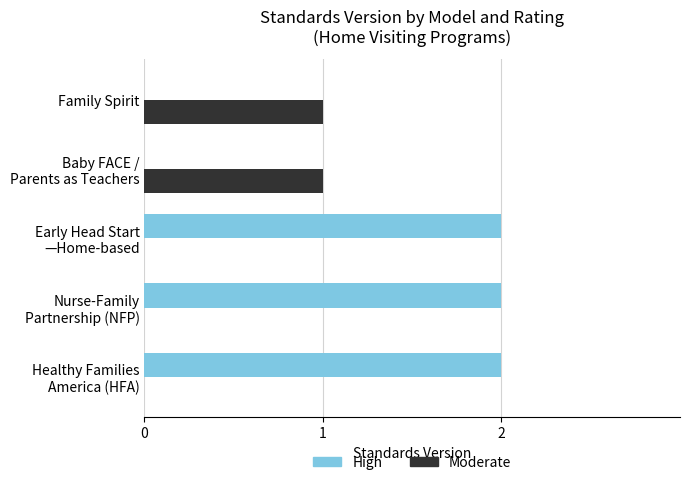

Which series has the largest total across all categories?

High